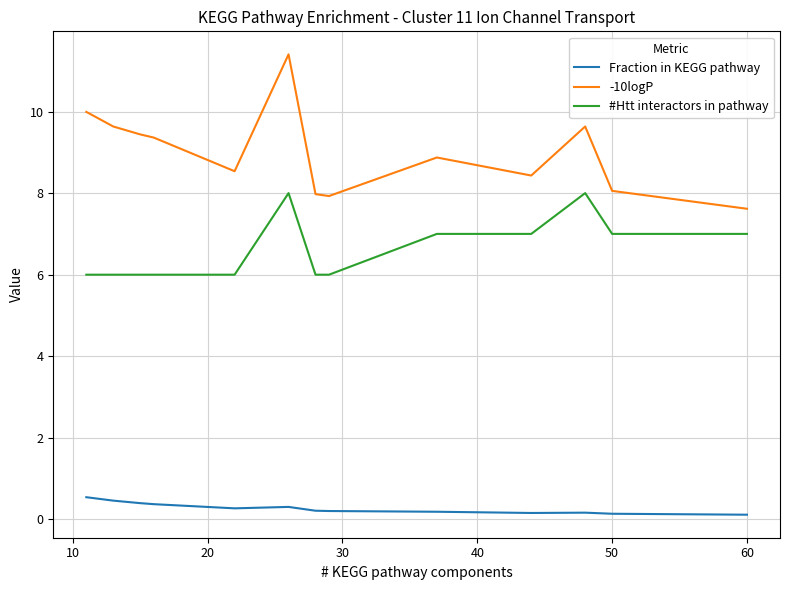

True or false: -10logP has a value of 15.1 at 40.

False